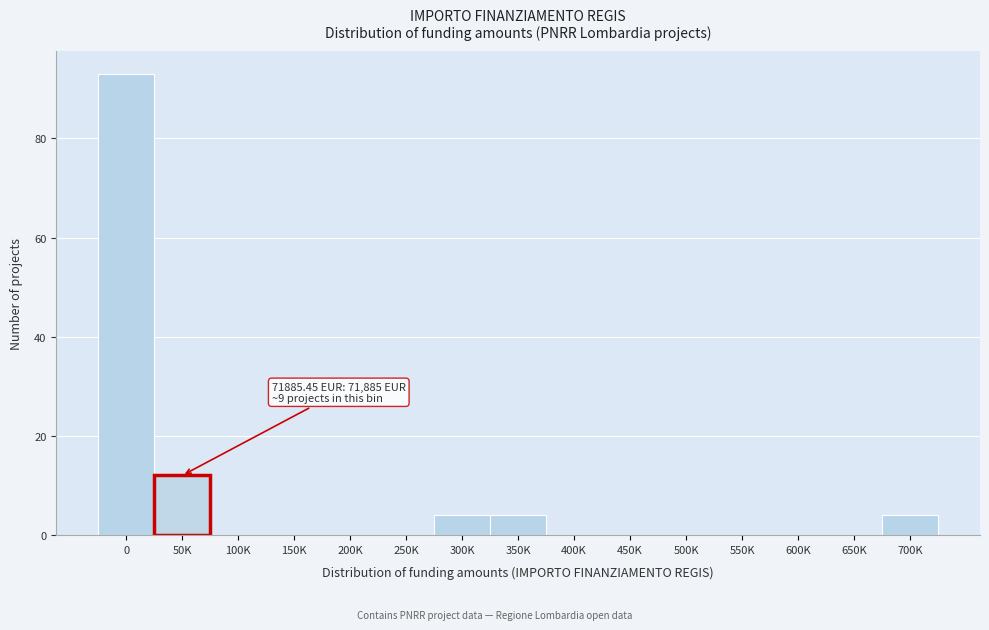

Reading left to right, list all the values displayed in this chart.

0=93	50K=12	100K=0	150K=0	200K=0	250K=0	300K=4	350K=4	400K=0	450K=0	500K=0	550K=0	600K=0	650K=0	700K=4